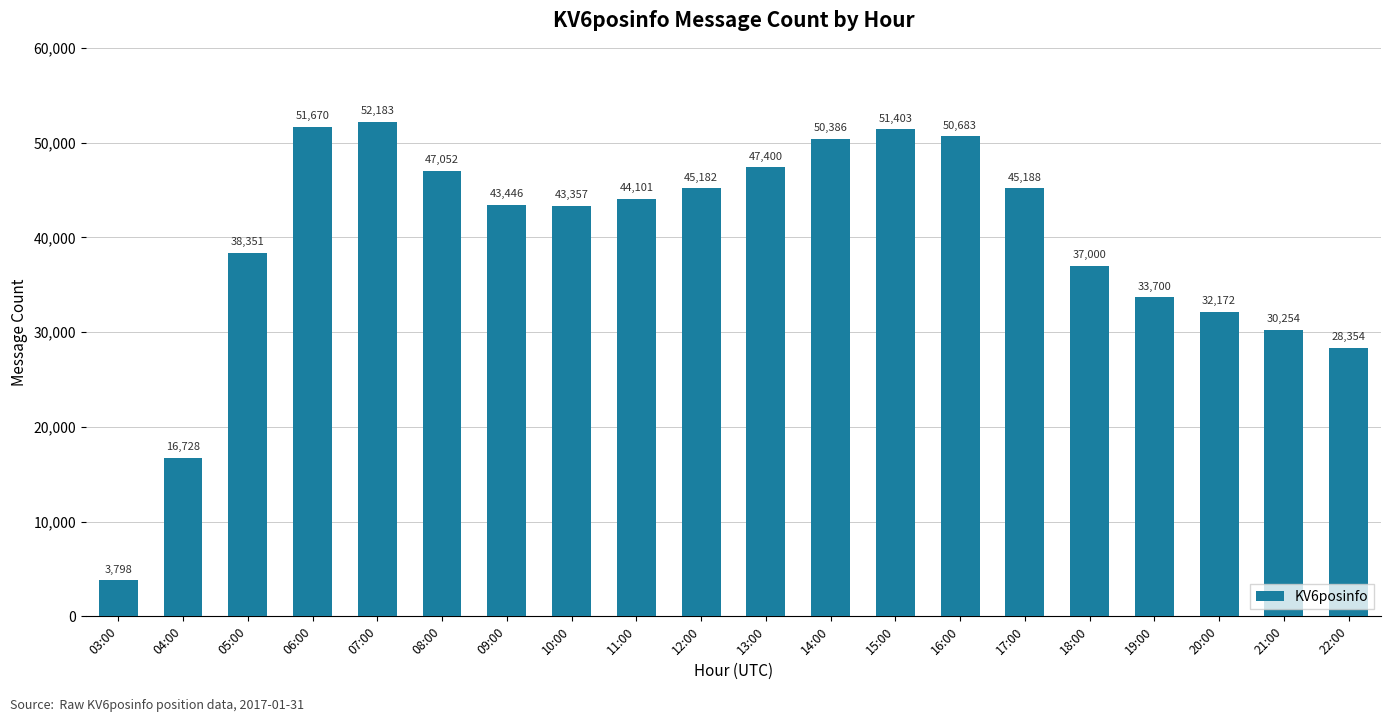

Reading left to right, transcribe all the data shown in this chart.

3798	16728	38351	51670	52183	47052	43446	43357	44101	45182	47400	50386	51403	50683	45188	37000	33700	32172	30254	28354